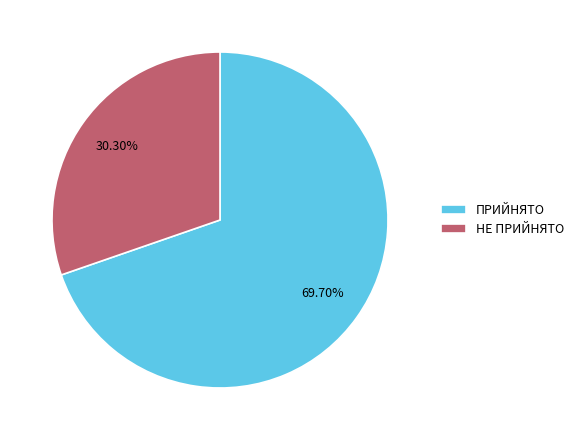

The НЕ ПРИЙНЯТО slice represents 41% of the pie. True or false?

False